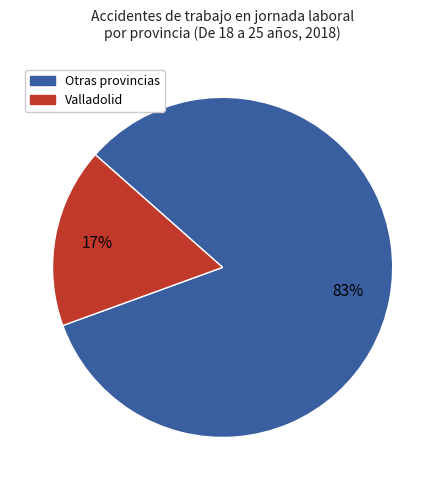

Does any single category account for the majority?

Yes